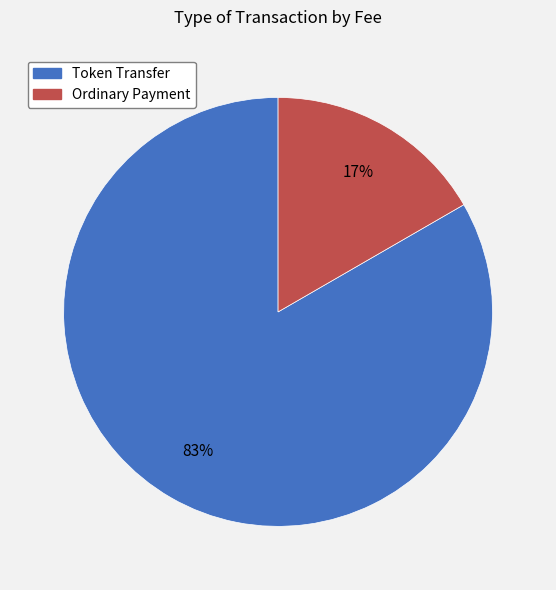

Count the number of slices in the pie.

2